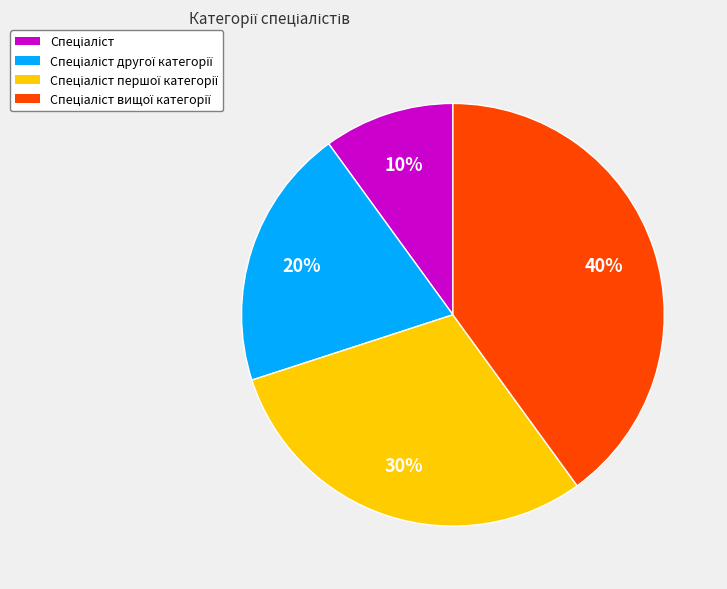

How many slices are in this pie chart?

4